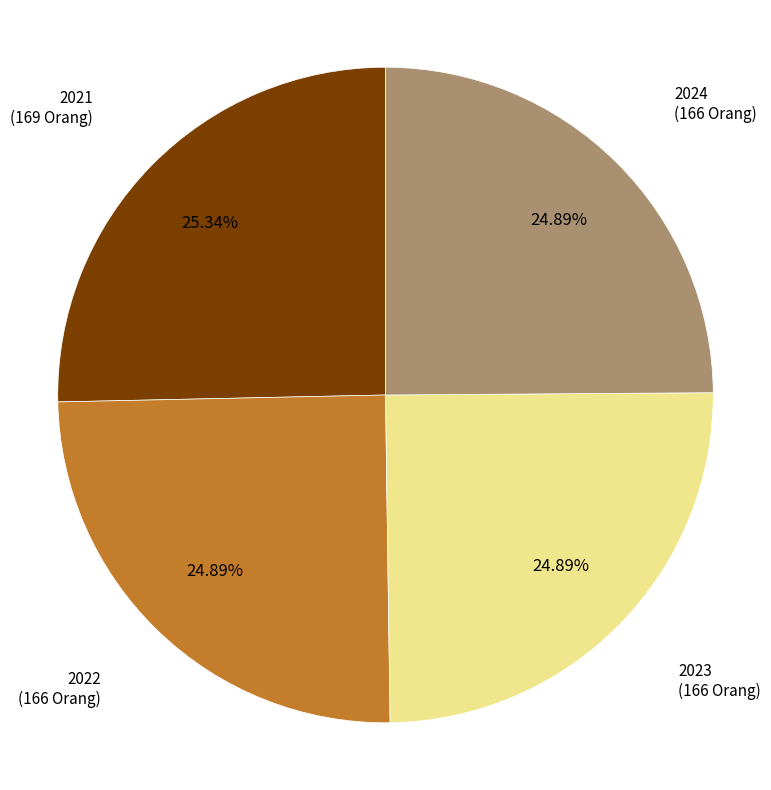

Does any single category account for the majority?

No